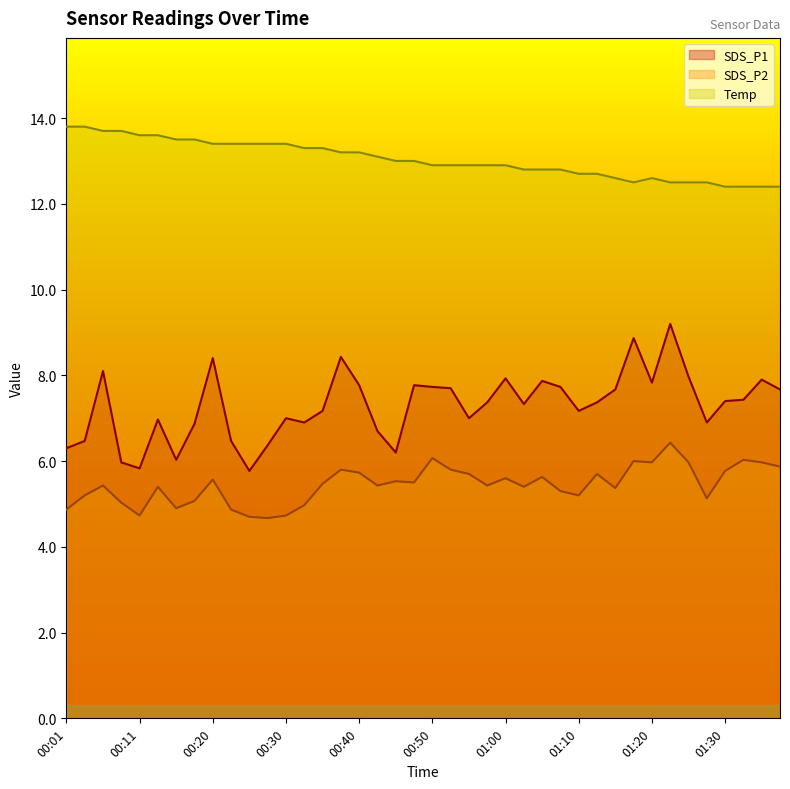

In Temp, how many points are lower than both neighbors (excluding endpoints)?

1